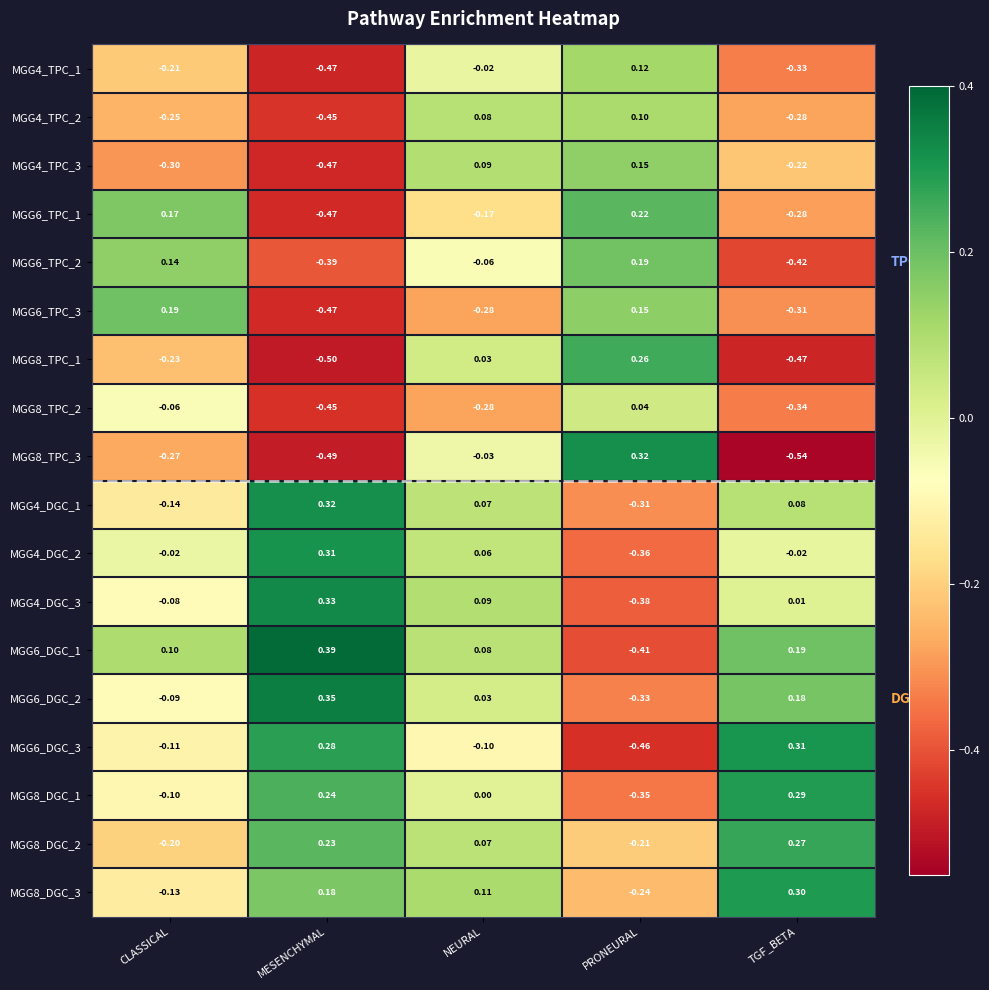

What is the difference between the highest and lowest values at PRONEURAL?

0.8